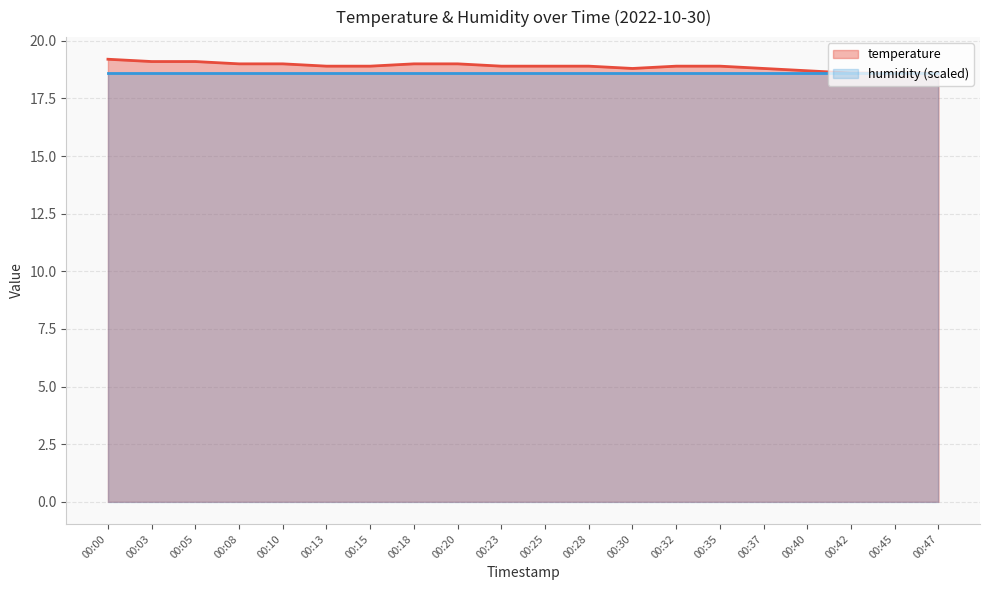

List the labels in order of value, smallest first.

00:42, 00:45, 00:47, 00:40, 00:30, 00:37, 00:13, 00:15, 00:23, 00:25, 00:28, 00:32, 00:35, 00:08, 00:10, 00:18, 00:20, 00:03, 00:05, 00:00